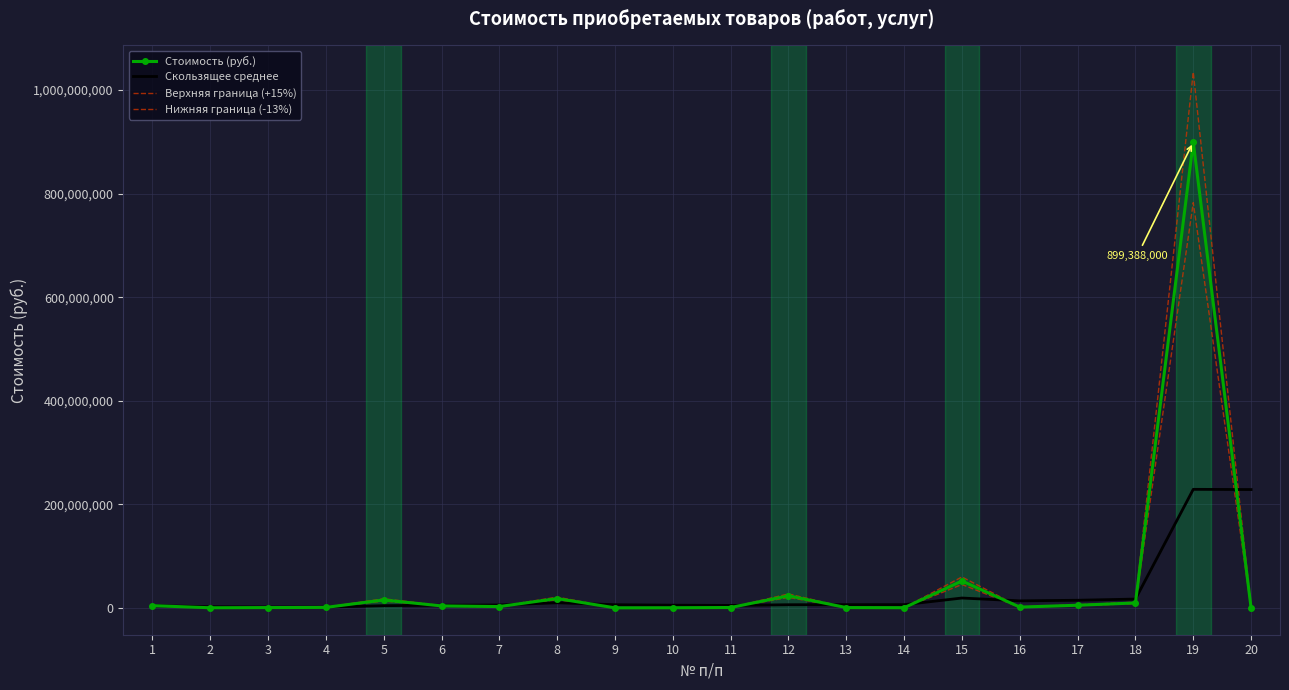

Rank the series by their average value, from highest to lowest.

Верхняя граница (+15%), Стоимость (руб.), Нижняя граница (-13%), Скользящее среднее